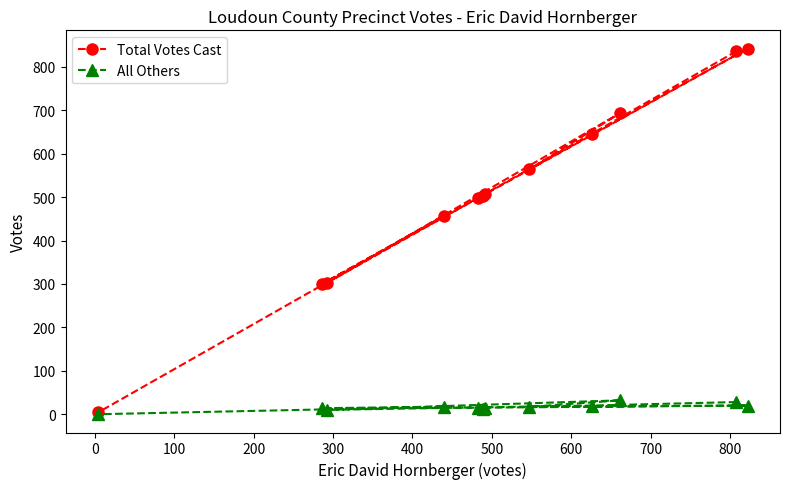

What are all the series names shown in the legend?

Total Votes Cast, All Others